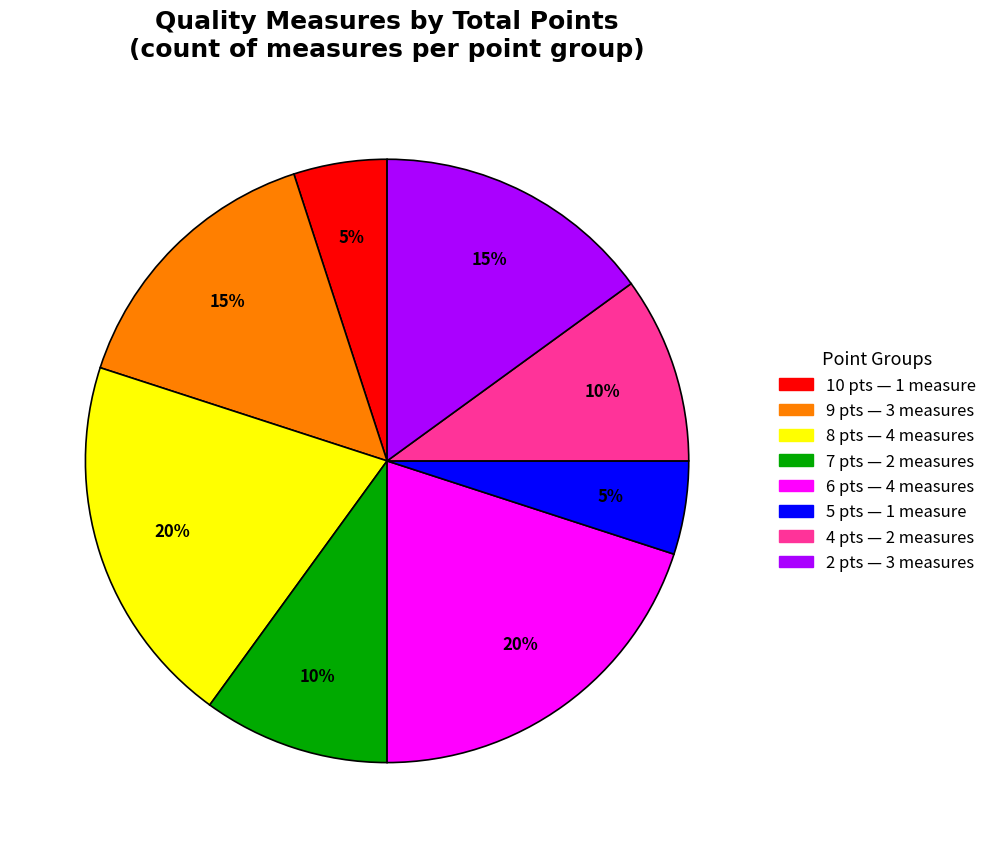

Is there a majority slice in this chart?

No